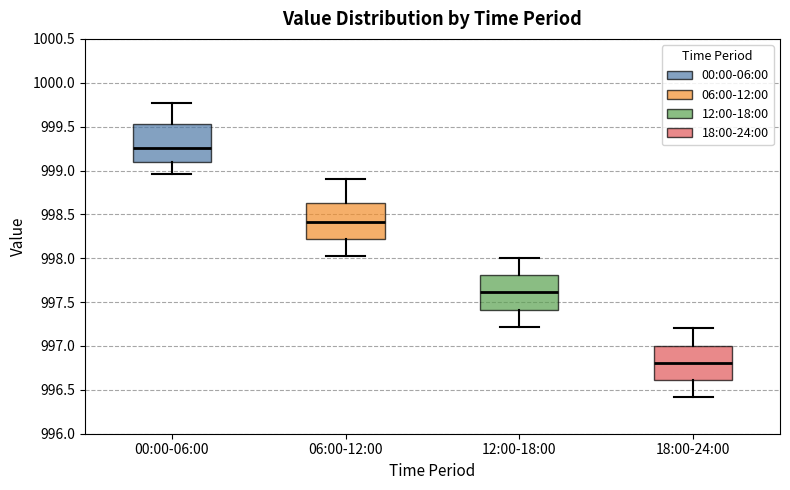

Reading left to right, transcribe this box plot: for each box, give where its median line is, the range the box spans, and where its two whiskers end, as read against the y-axis. The values are not printed on the chart, so give them approximately, as read against the axis.

00:00-06:00: median 999.25, box 999.10 to 999.55, whiskers 998.95 to 999.75
06:00-12:00: median 998.40, box 998.20 to 998.65, whiskers 998.00 to 998.90
12:00-18:00: median 997.60, box 997.40 to 997.80, whiskers 997.20 to 998.00
18:00-24:00: median 996.80, box 996.60 to 997.00, whiskers 996.40 to 997.20